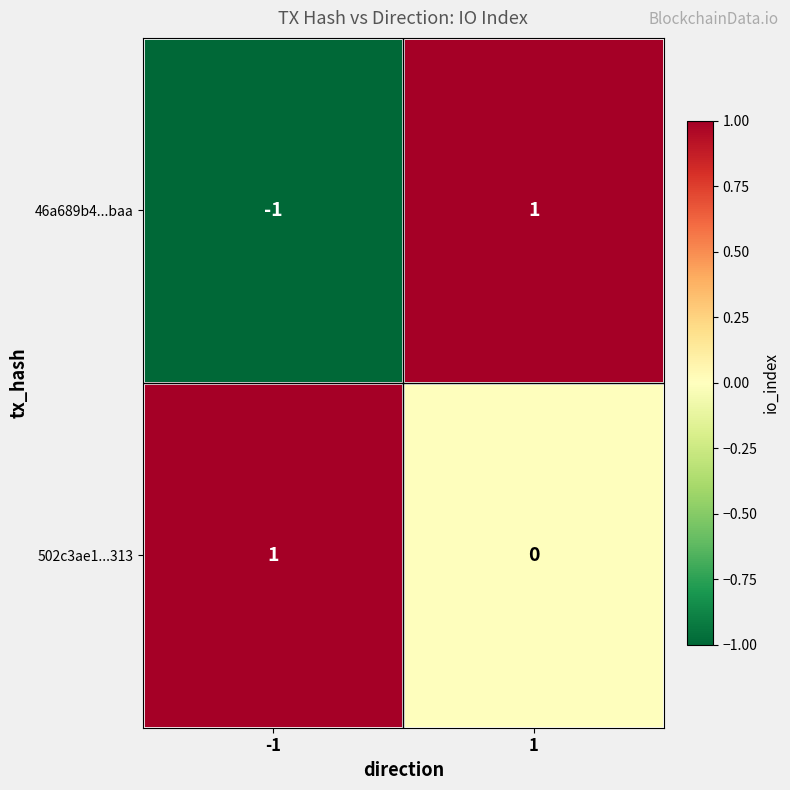

Is the value of 46a689b4...baa at -1 greater than the value of 502c3ae1...313 at -1?

No